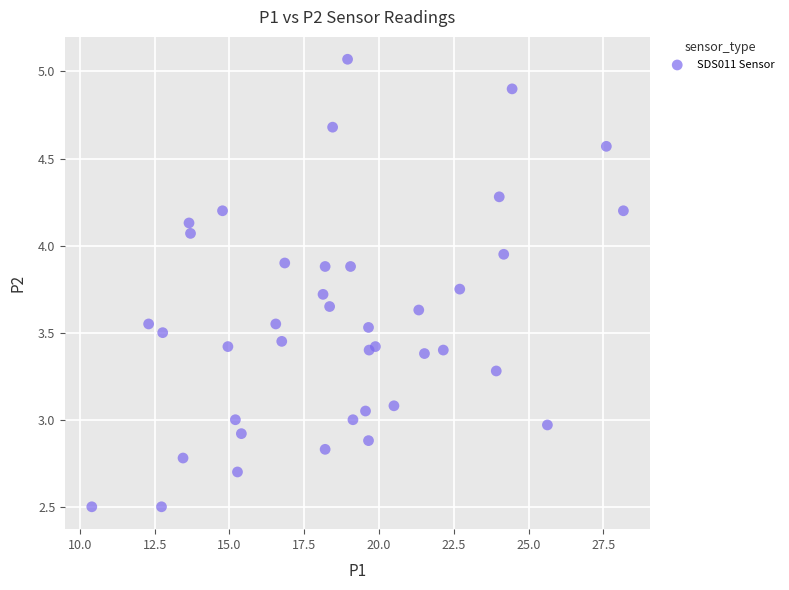

What is the range of X values (max minus min)?

17.8